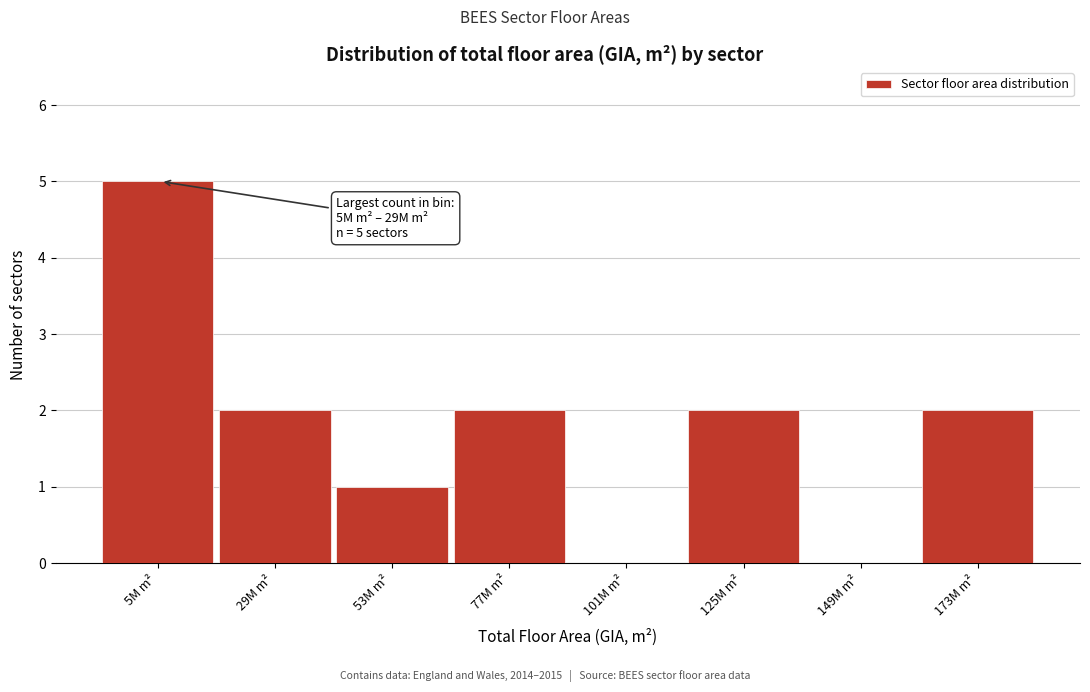

Reading left to right, list all the values displayed in this chart.

5M m²=5	29M m²=2	53M m²=1	77M m²=2	101M m²=0	125M m²=2	149M m²=0	173M m²=2